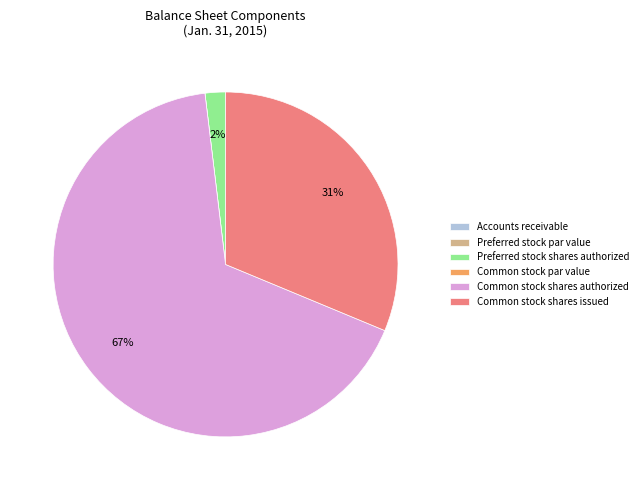

Does Common stock shares authorized represent more than half of the total?

Yes